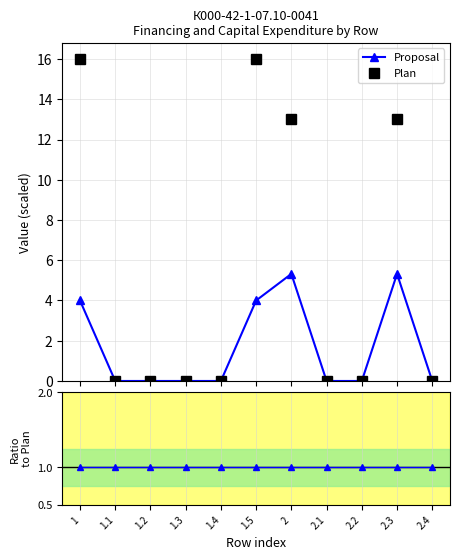

At how many categories does at least one series exceed 14?

2